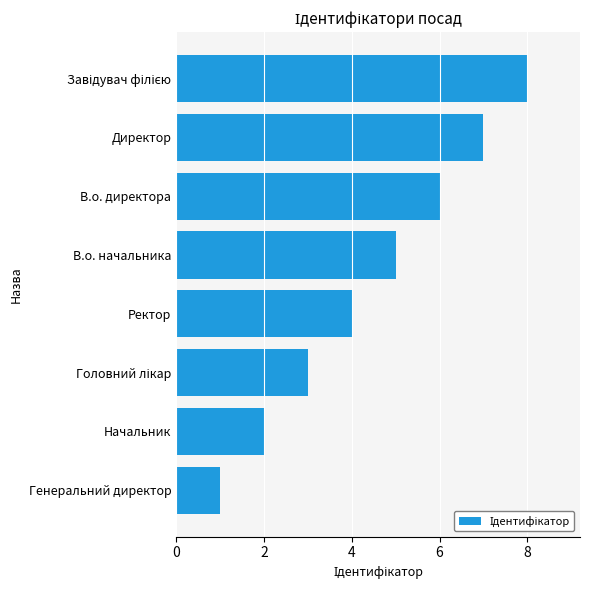

Is it true that the value at В.о. начальника is 5?

True